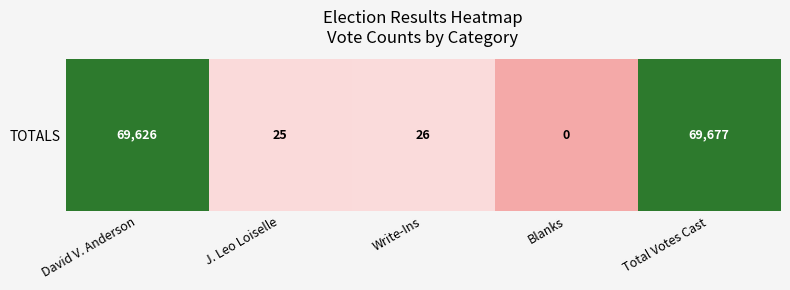

At which category does the chart reach its minimum across all series?

Blanks